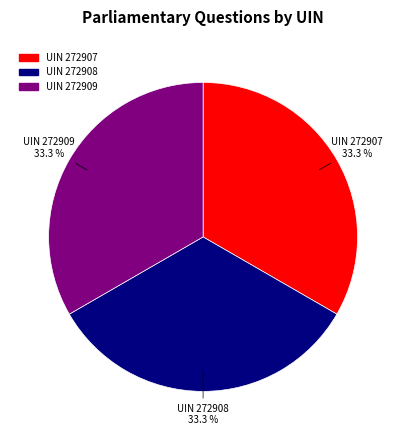

Count the number of slices in the pie.

3